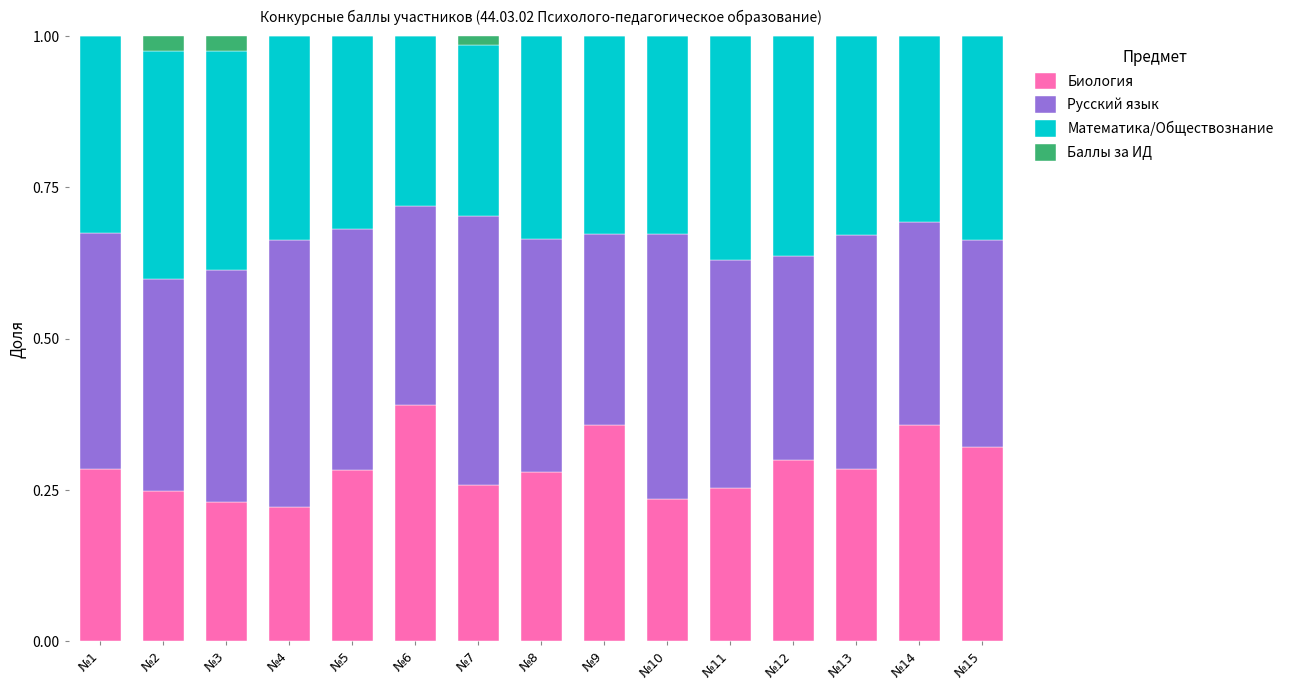

What is the total value across all series at №1?

1.0